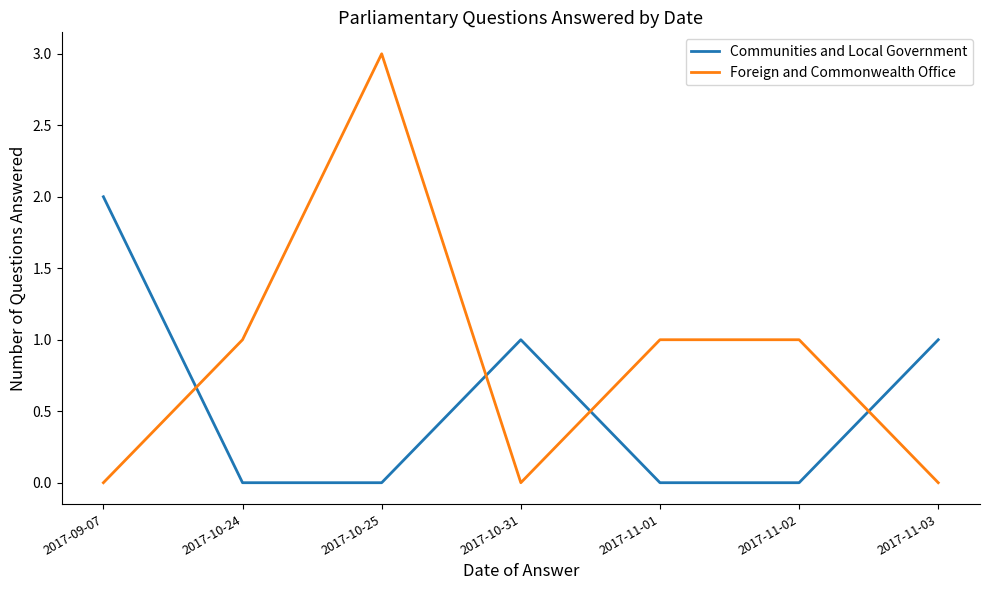

Read the Foreign and Commonwealth Office value at 2017-11-02.

1